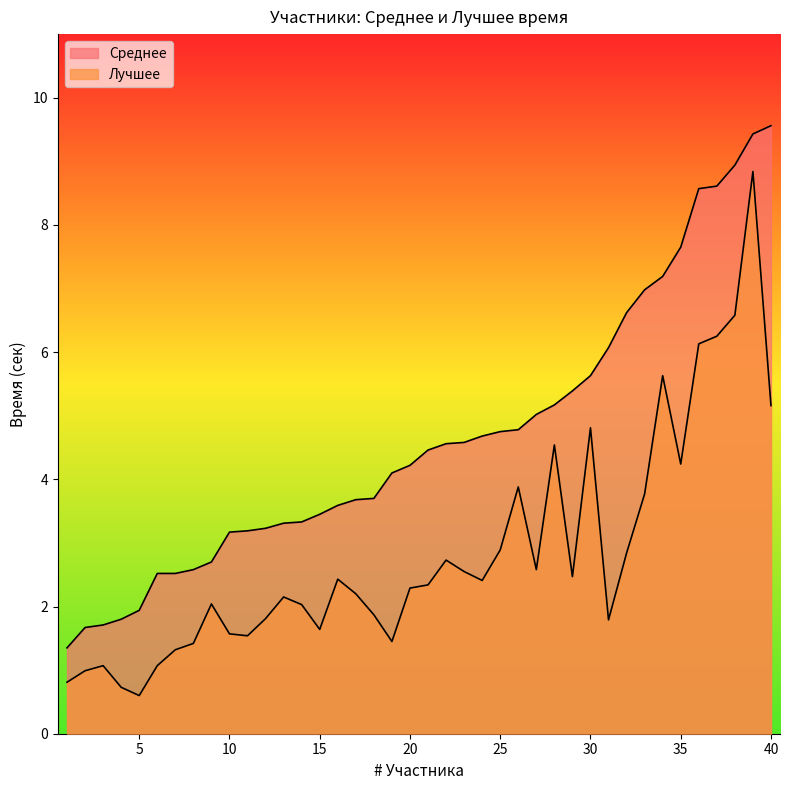

True or false: Лучшее and Среднее cross at least once.

False